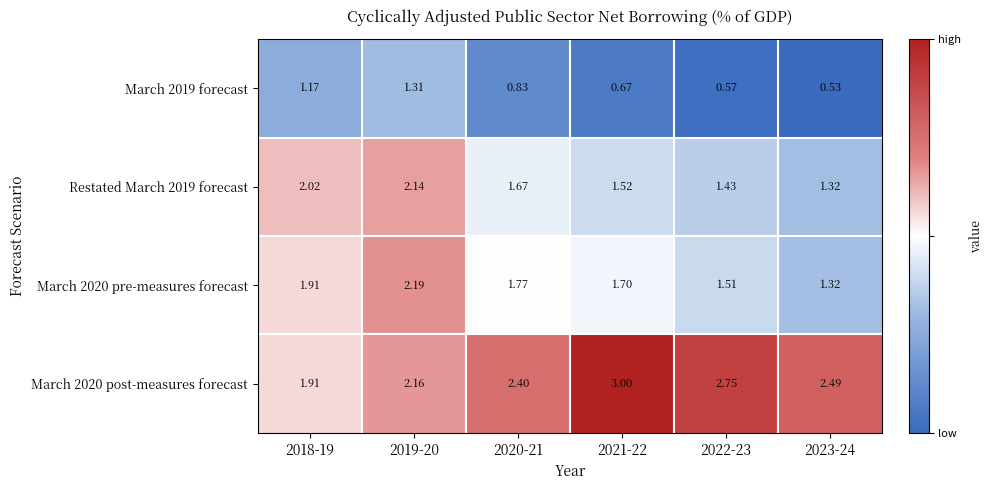

Reading left to right, list all the values displayed in this chart.

March 2019 forecast: 2018-19=1.2	2019-20=1.3	2020-21=0.8	2021-22=0.7	2022-23=0.6	2023-24=0.5
Restated March 2019 forecast: 2018-19=2.0	2019-20=2.1	2020-21=1.7	2021-22=1.5	2022-23=1.4	2023-24=1.3
March 2020 pre-measures forecast: 2018-19=1.9	2019-20=2.2	2020-21=1.8	2021-22=1.7	2022-23=1.5	2023-24=1.3
March 2020 post-measures forecast: 2018-19=1.9	2019-20=2.2	2020-21=2.4	2021-22=3.0	2022-23=2.8	2023-24=2.5